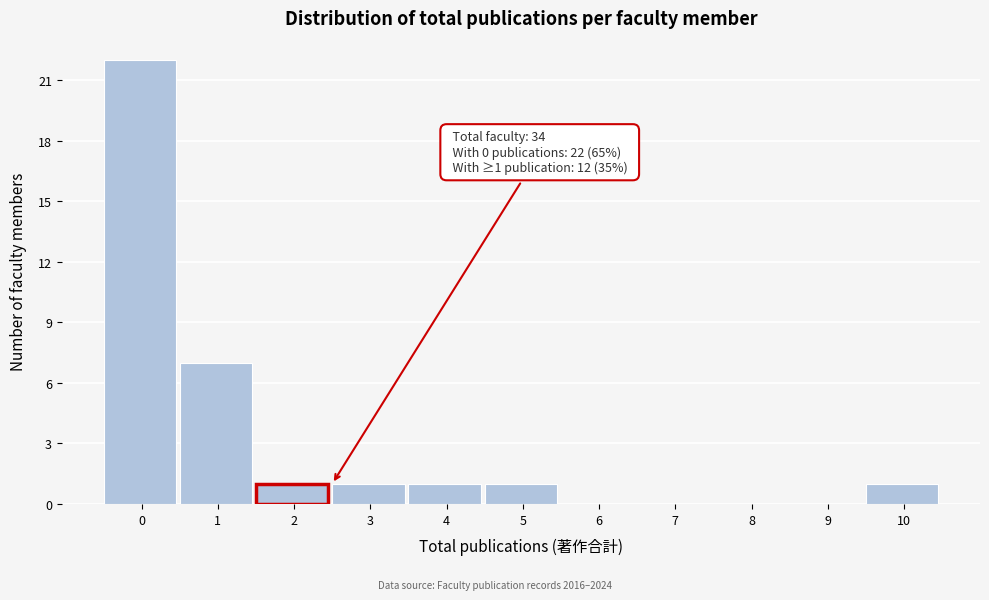

Reading right to left, transcribe all the data shown in this chart.

10=1	9=0	8=0	7=0	6=0	5=1	4=1	3=1	2=1	1=7	0=22